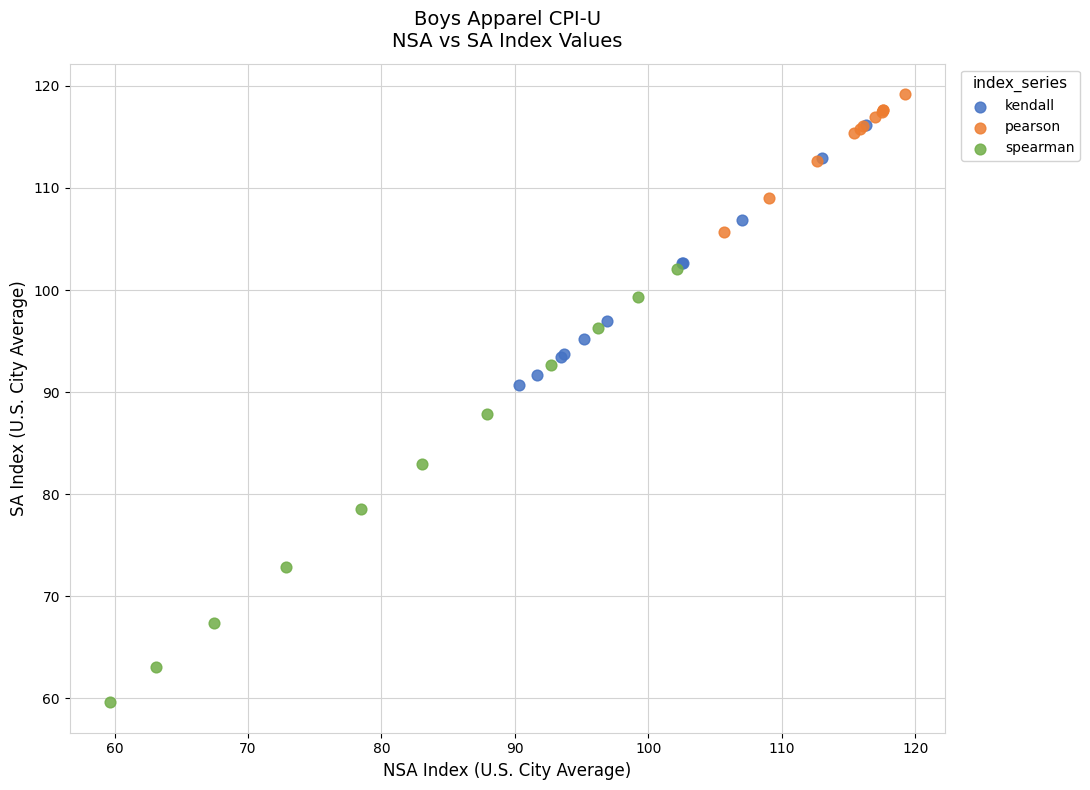

Which series has the widest spread of Y values?

spearman